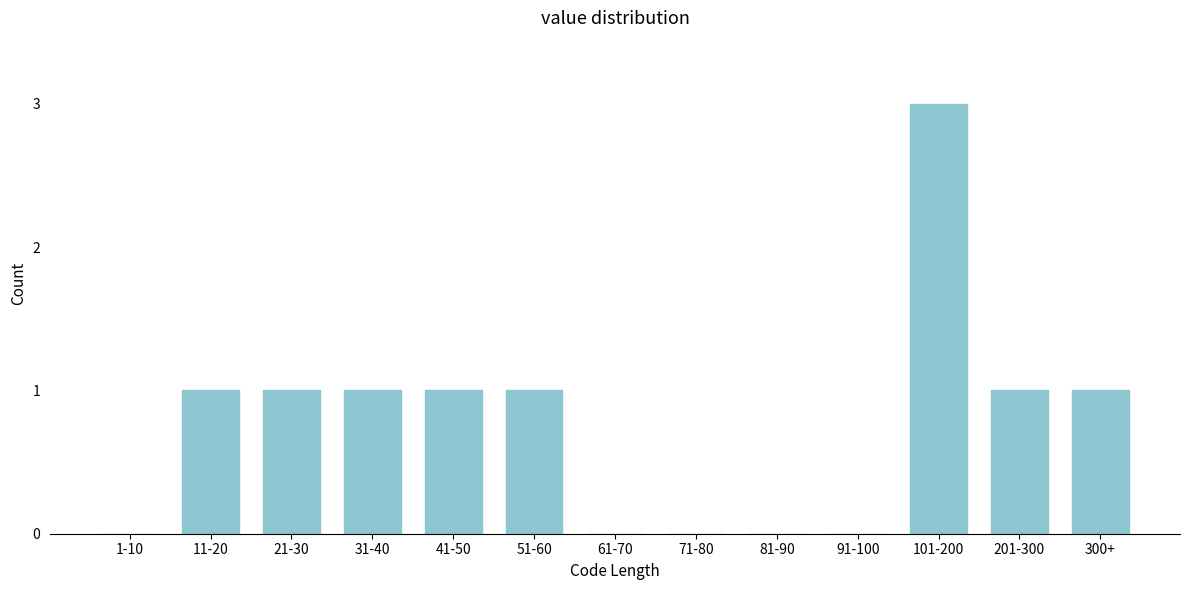

Reading right to left, extract all data points from this chart.

300+=1	201-300=1	101-200=3	91-100=0	81-90=0	71-80=0	61-70=0	51-60=1	41-50=1	31-40=1	21-30=1	11-20=1	1-10=0